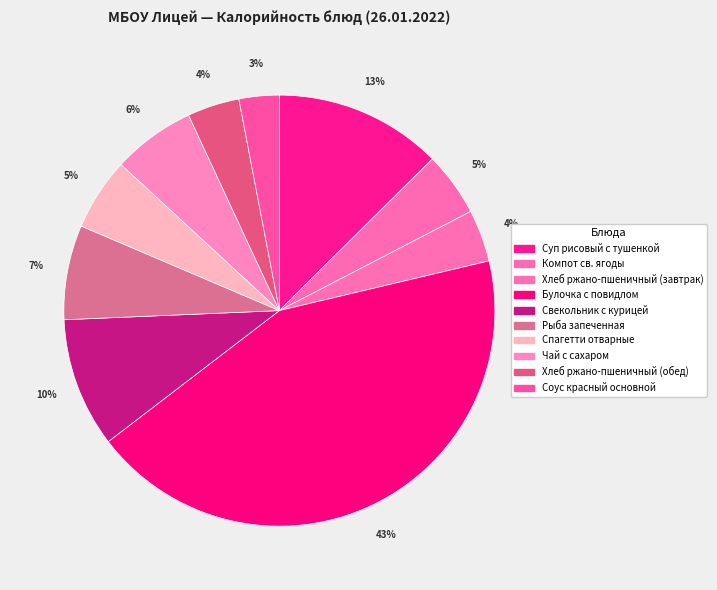

What is the change in value from Суп рисовый с тушенкой to Свекольник с курицей?

-25.6